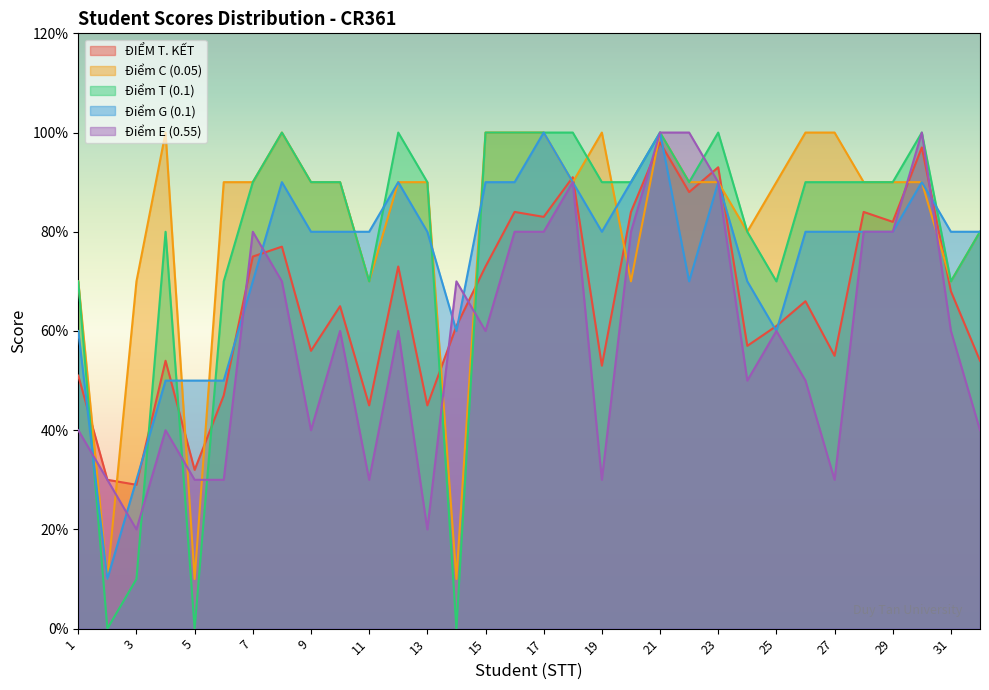

Which series changed the most between 1 and 7?

Điểm E (0.55)